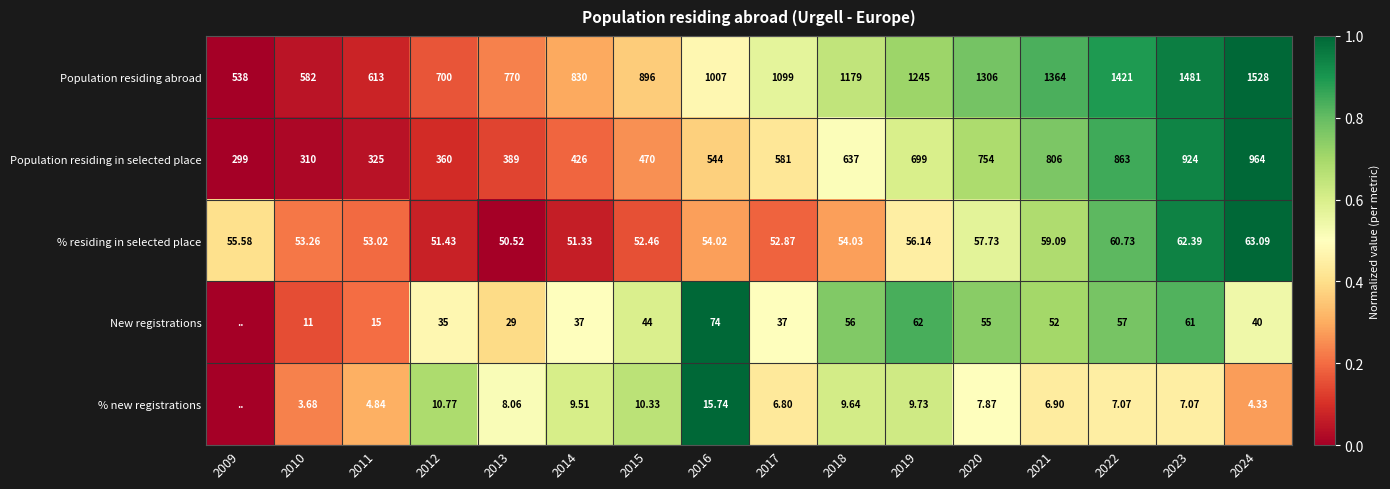

At 2014, list the series in order from smallest to largest.

% new registrations, New registrations, % residing in selected place, Population residing in selected place, Population residing abroad